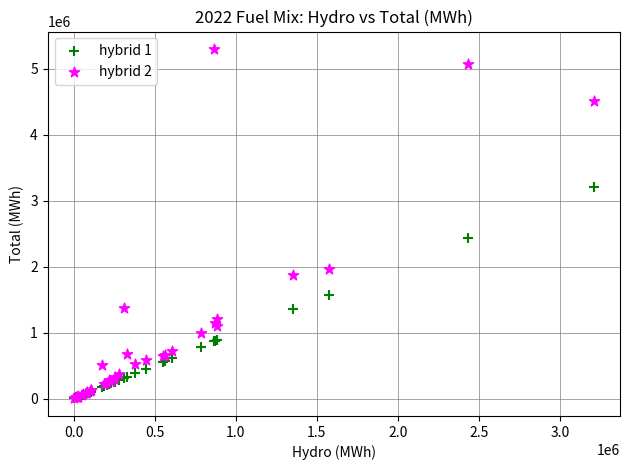

Which series has the widest spread of Y values?

hybrid 2